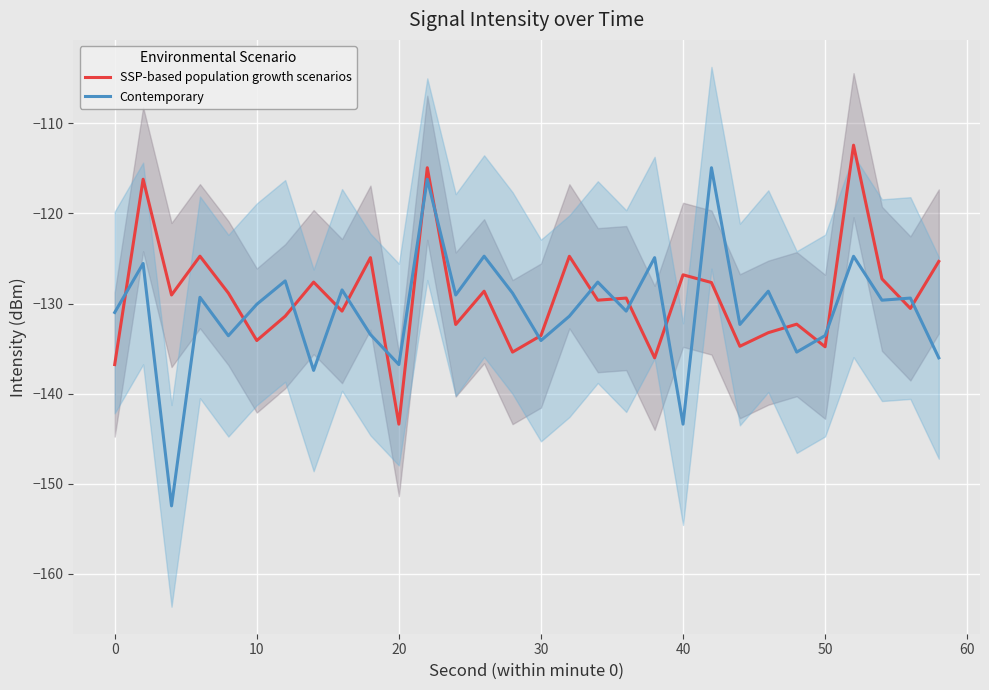

How many intersections are there between SSP-based population growth scenarios and Contemporary?

19